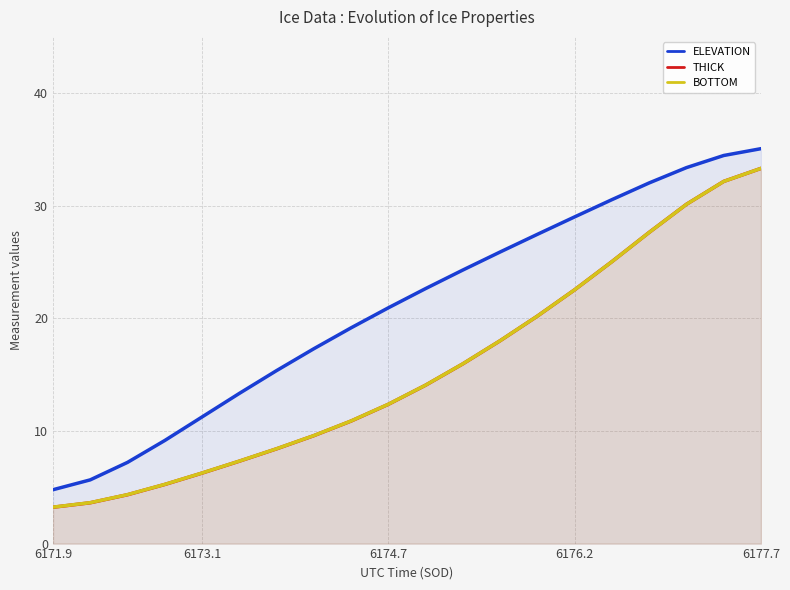

Does the chart display data point markers on the line(s)?

No